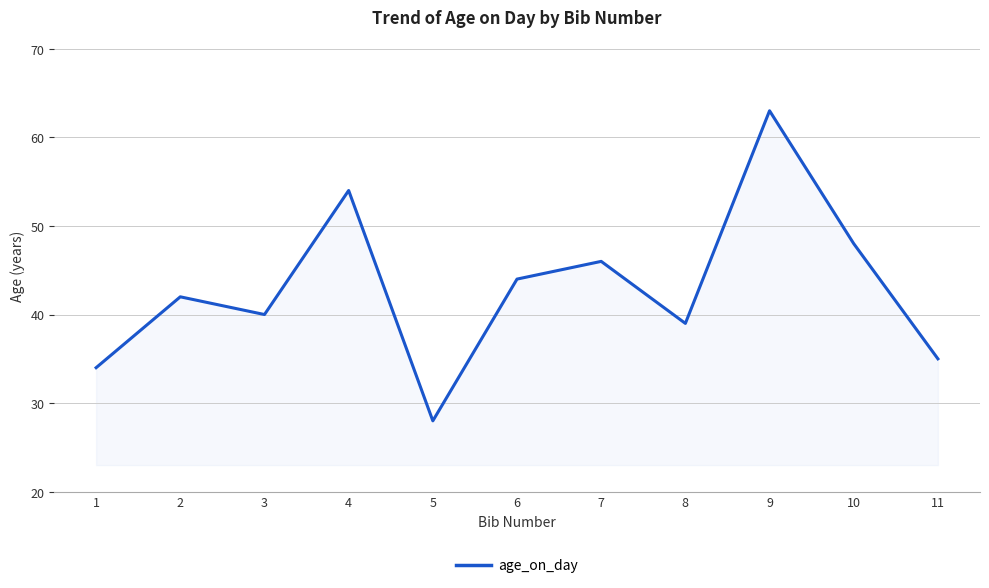

What is the change in value from 6 to 9?

+19